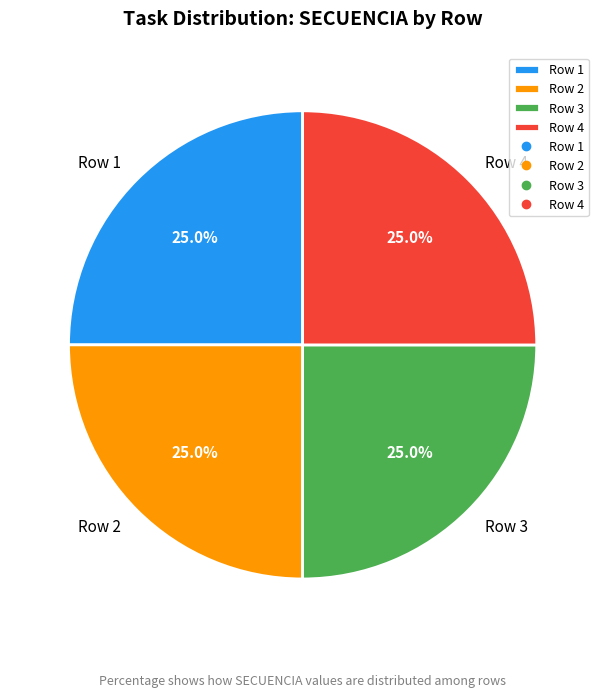

To the nearest percent, what is the combined percentage of Row 2 and Row 3?

50%